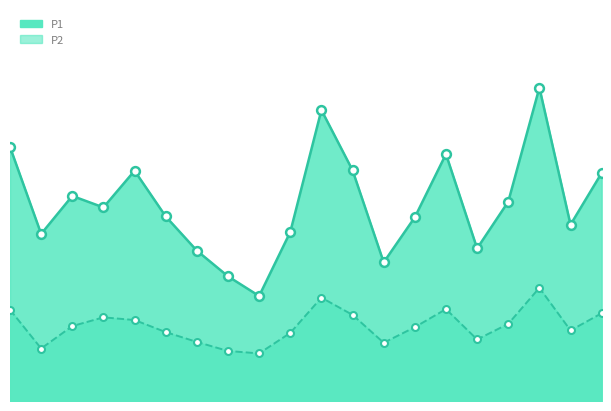

At which category is the sum across all series the highest?

17